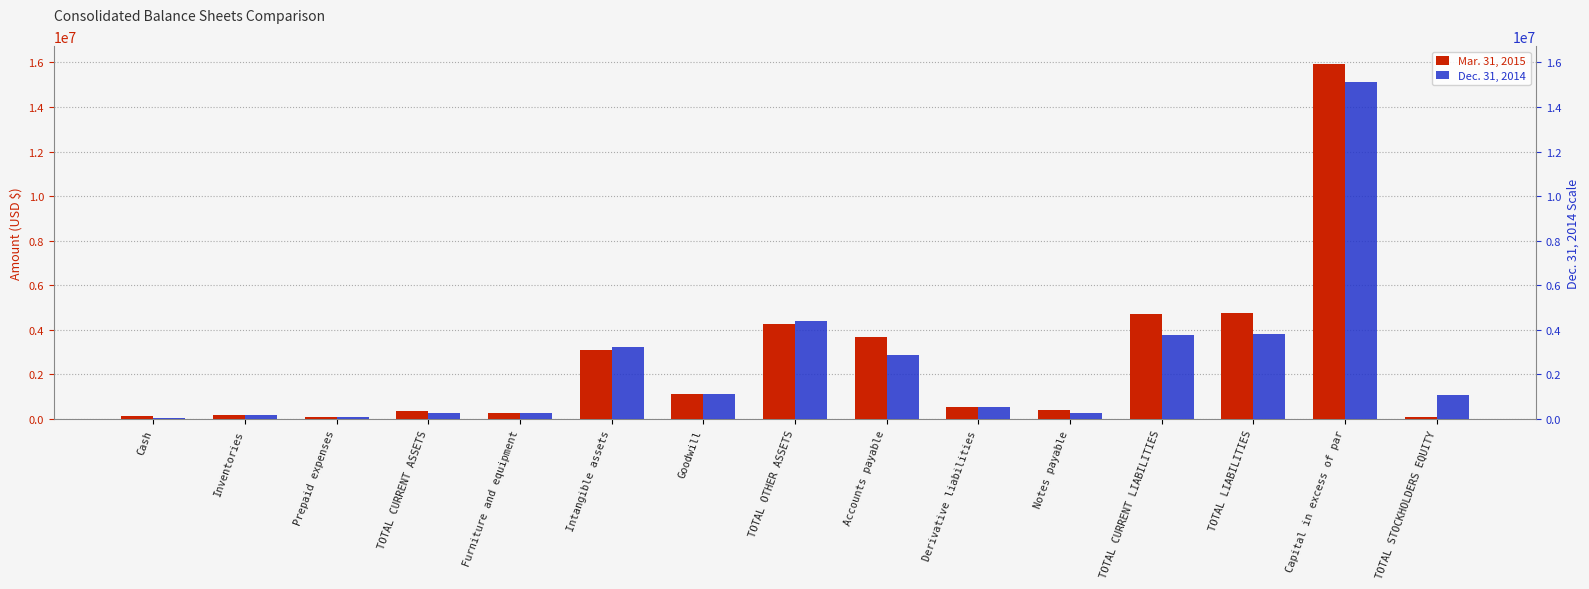

Which series has the largest range (max minus min)?

Mar. 31, 2015